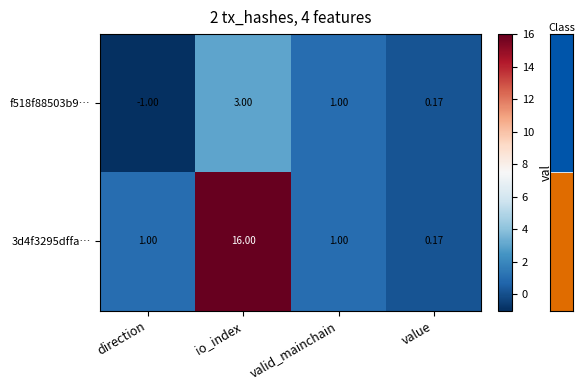

At which category does the chart reach its minimum across all series?

direction